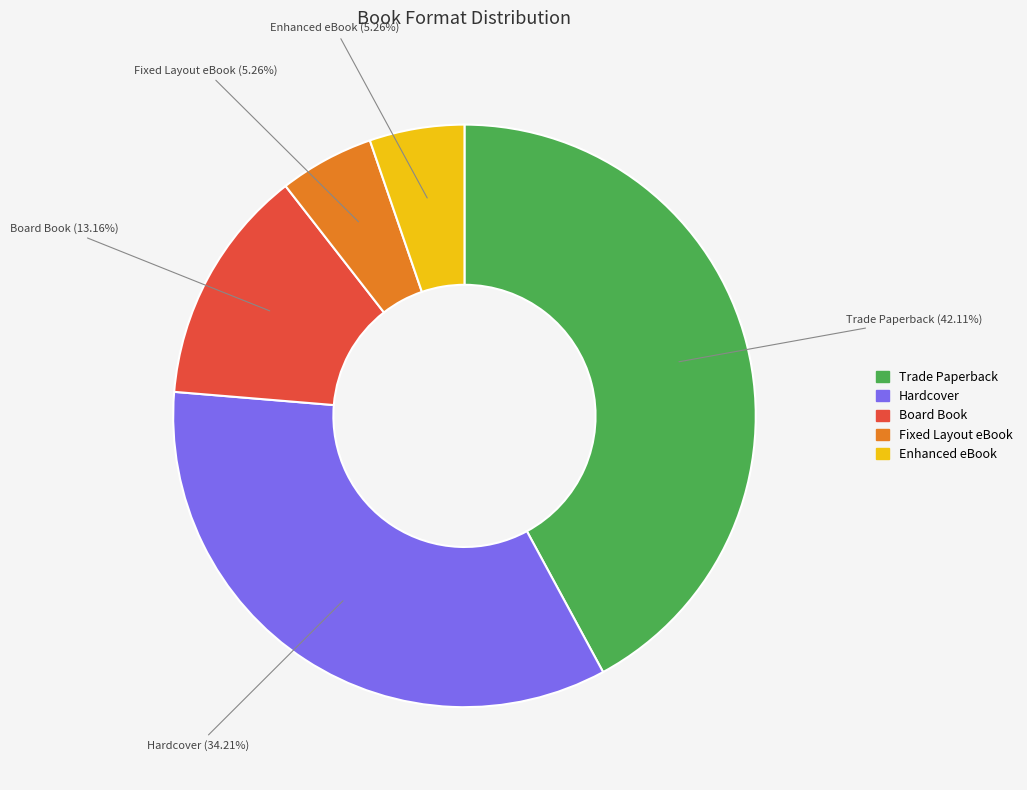

How many slices are in this pie chart?

5